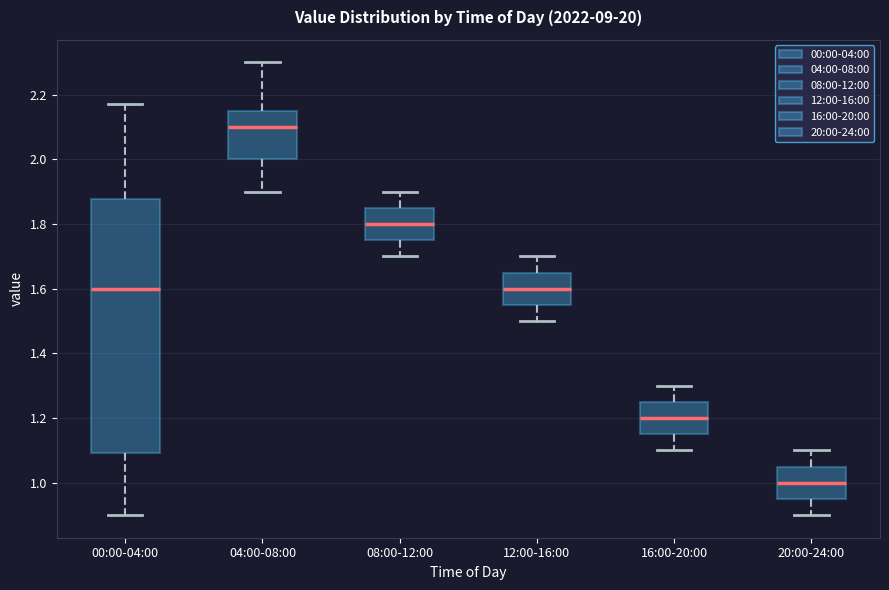

Reading left to right, read every box against the y-axis: the position of its median line, the range the box covers, and the ends of its whiskers. The values are not printed on the chart, so give them approximately, as read against the axis.

00:00-04:00: median 1.60, box 1.10 to 1.88, whiskers 0.90 to 2.18
04:00-08:00: median 2.10, box 2.00 to 2.16, whiskers 1.90 to 2.30
08:00-12:00: median 1.80, box 1.76 to 1.86, whiskers 1.70 to 1.90
12:00-16:00: median 1.60, box 1.56 to 1.66, whiskers 1.50 to 1.70
16:00-20:00: median 1.20, box 1.16 to 1.26, whiskers 1.10 to 1.30
20:00-24:00: median 1.00, box 0.96 to 1.06, whiskers 0.90 to 1.10